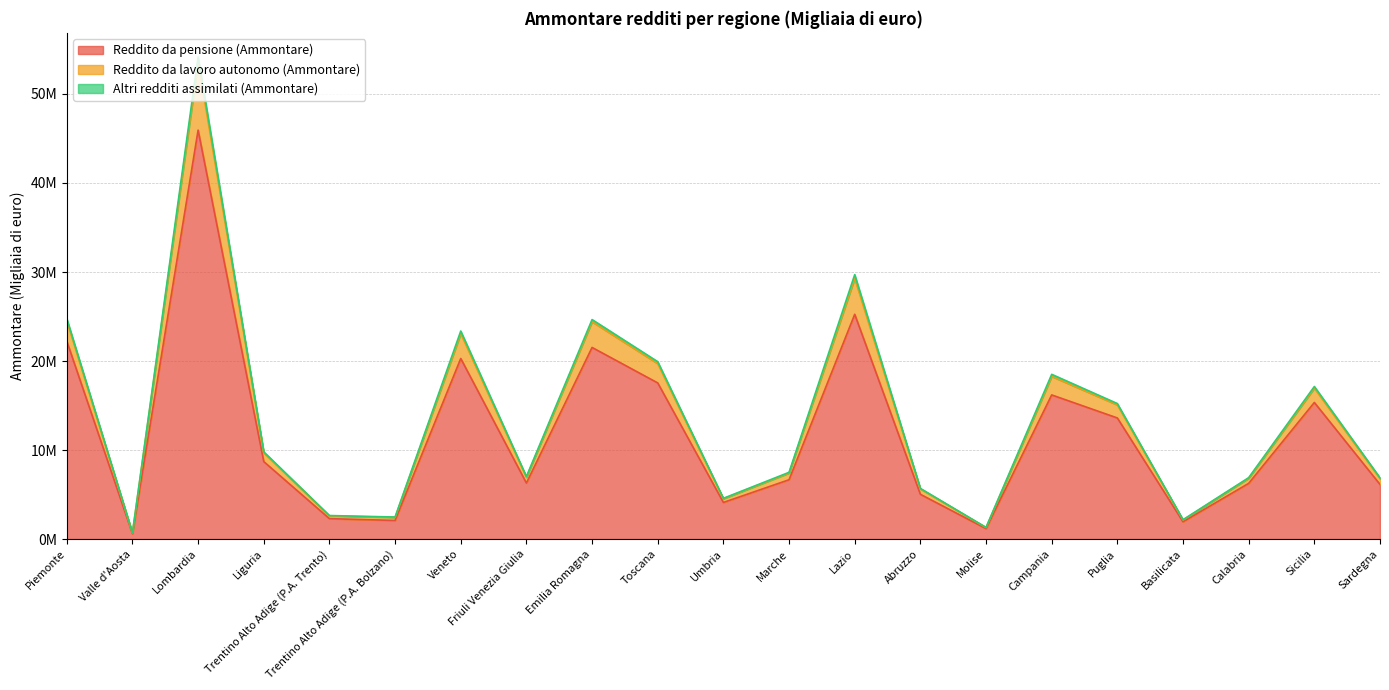

Reading left to right, what are all the values shown in this chart?

Reddito da pensione (Ammontare): 22235279	599833	45939185	8703526	2295944	2090213	20284919	6293629	21525822	17540759	4113546	6666176	25250974	5030406	1176094	16193835	13604117	1939070	6258314	15345999	6138532
Reddito da lavoro autonomo (Ammontare): 24772503	698973	54158257	9800248	2644290	2477211	23369256	7026231	24658668	19927719	4578519	7498236	29709474	5692256	1311028	18506563	15222573	2174439	6898840	17138871	6883380
Altri redditi assimilati (Ammontare): 24528071	684292	53577340	9689516	2601508	2436315	23084951	6941757	24413234	19709112	4535331	7419413	29285778	5633020	1291898	18273095	15069786	2147328	6834450	16954045	6799105